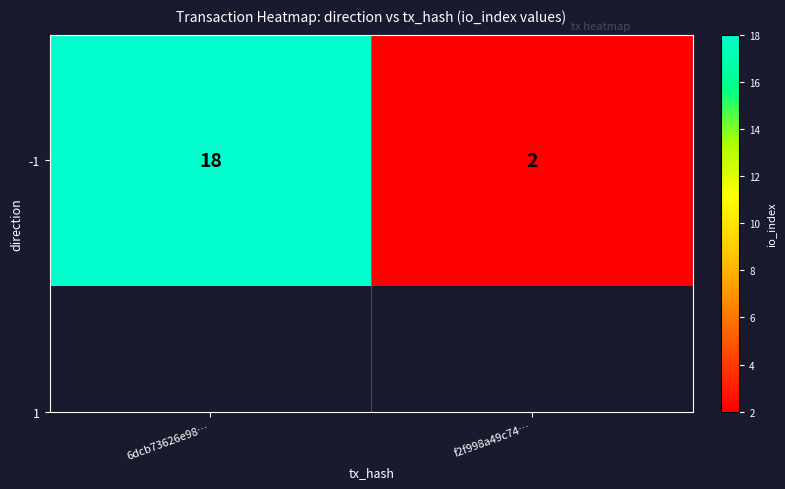

How many values are between 2 and 18?

2